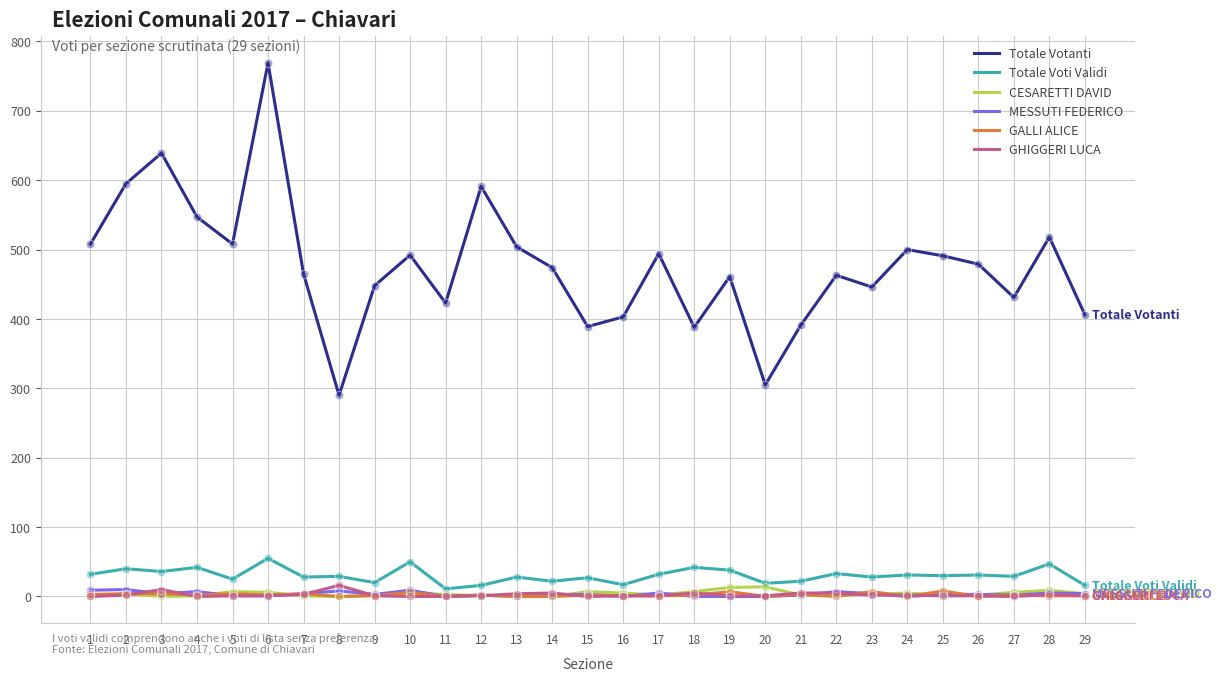

True or false: CESARETTI DAVID has a value of 5 at 16.

True